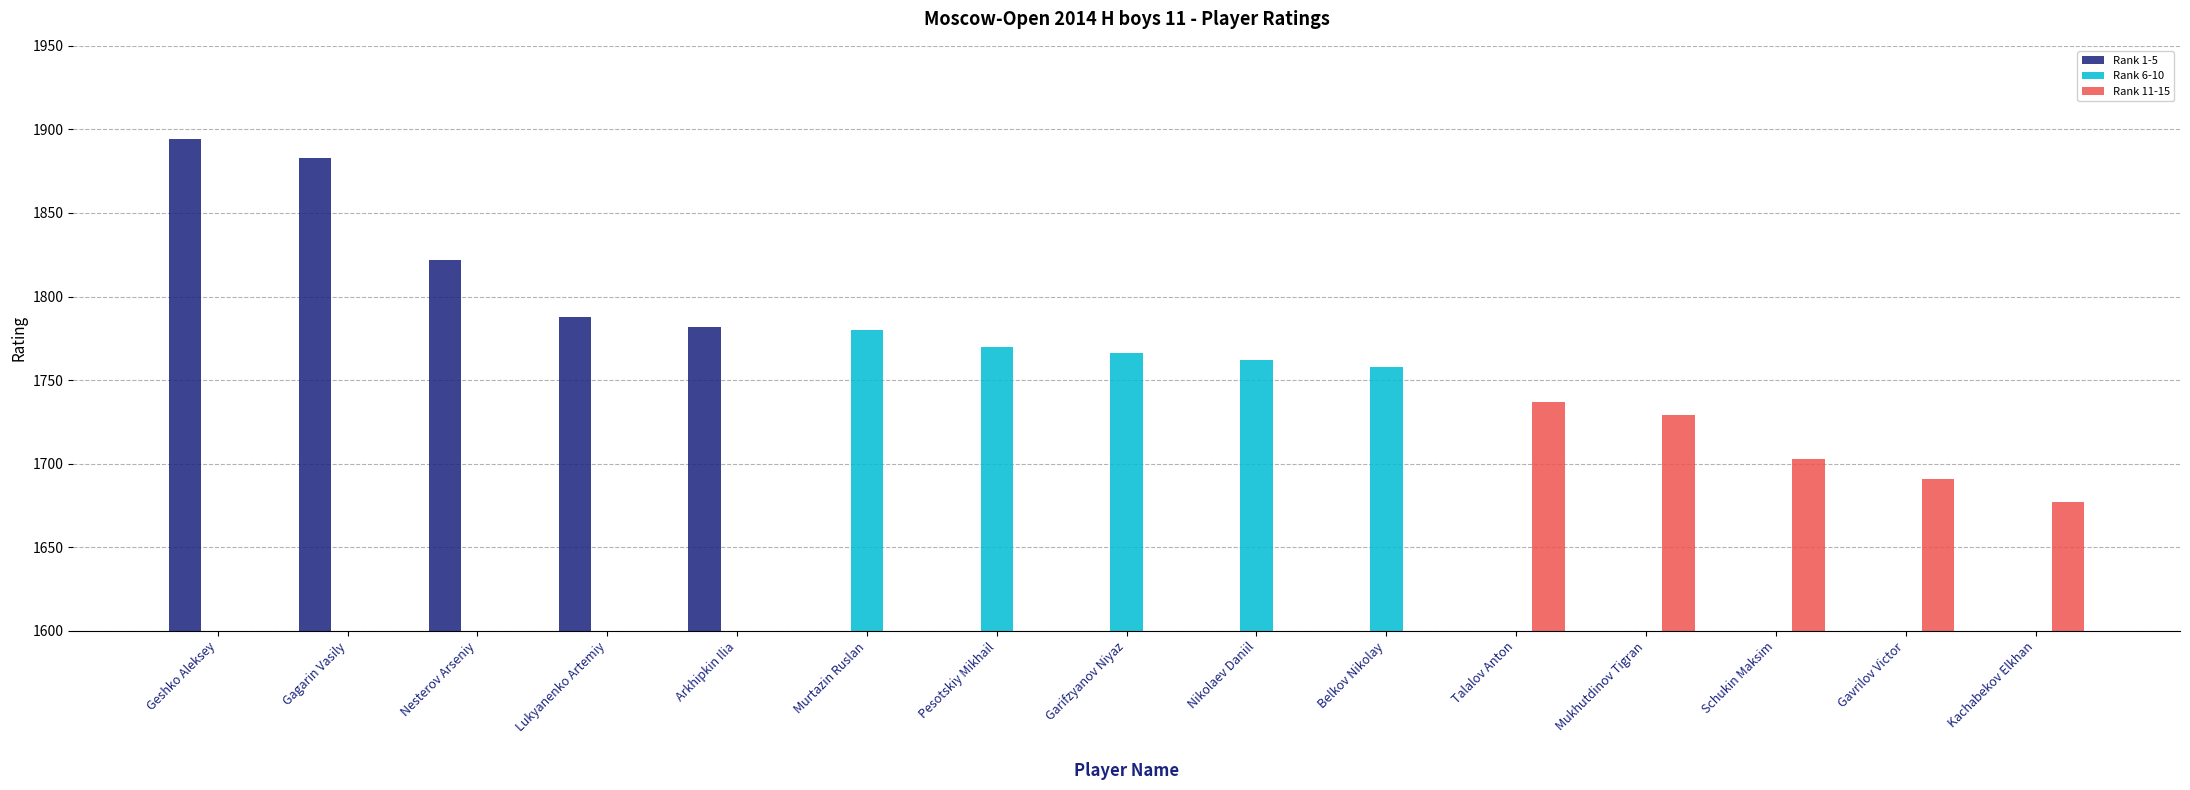

What is the maximum value for Rank 1-5?

1894